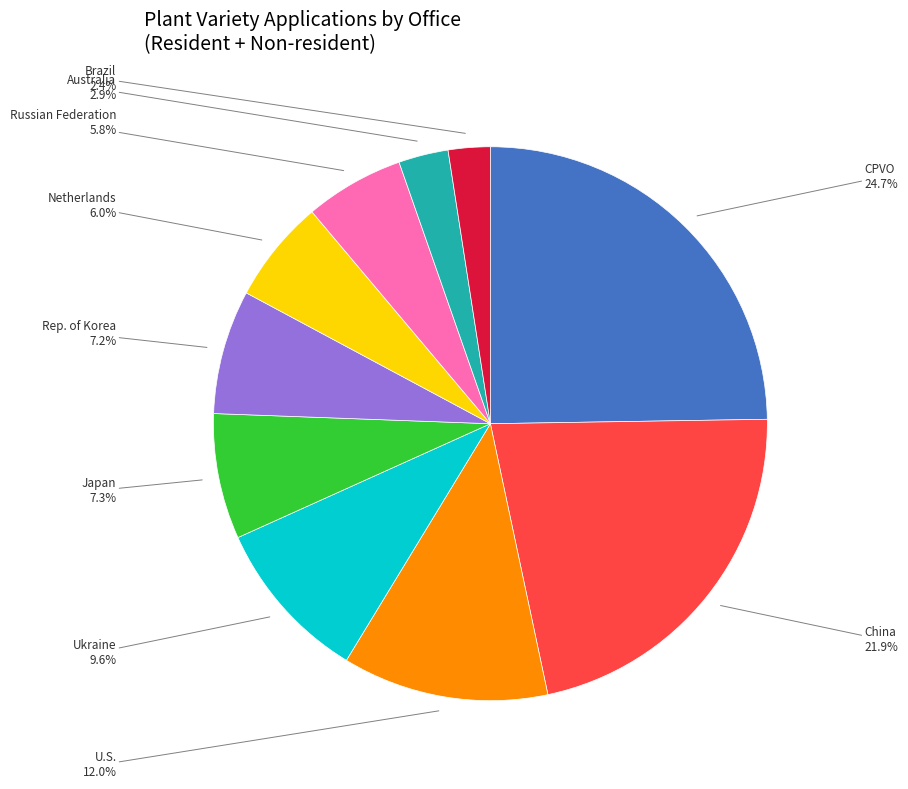

Is there a majority slice in this chart?

No